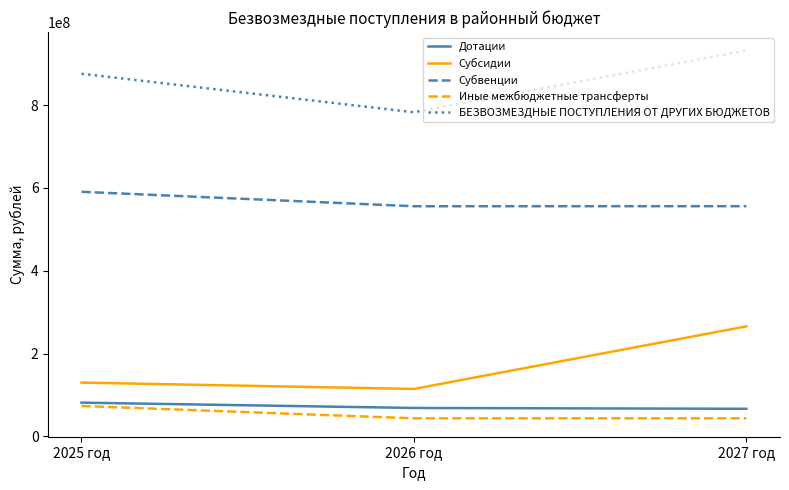

At which label does БЕЗВОЗМЕЗДНЫЕ ПОСТУПЛЕНИЯ ОТ ДРУГИХ БЮДЖЕТОВ first exceed 875866098?

2025 год